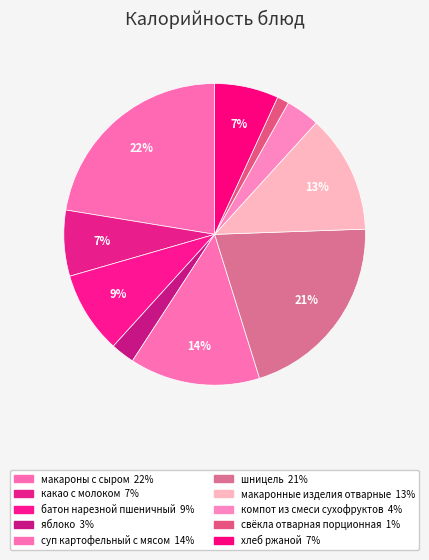

Does макаронные изделия отварные account for over 50% of the chart?

No